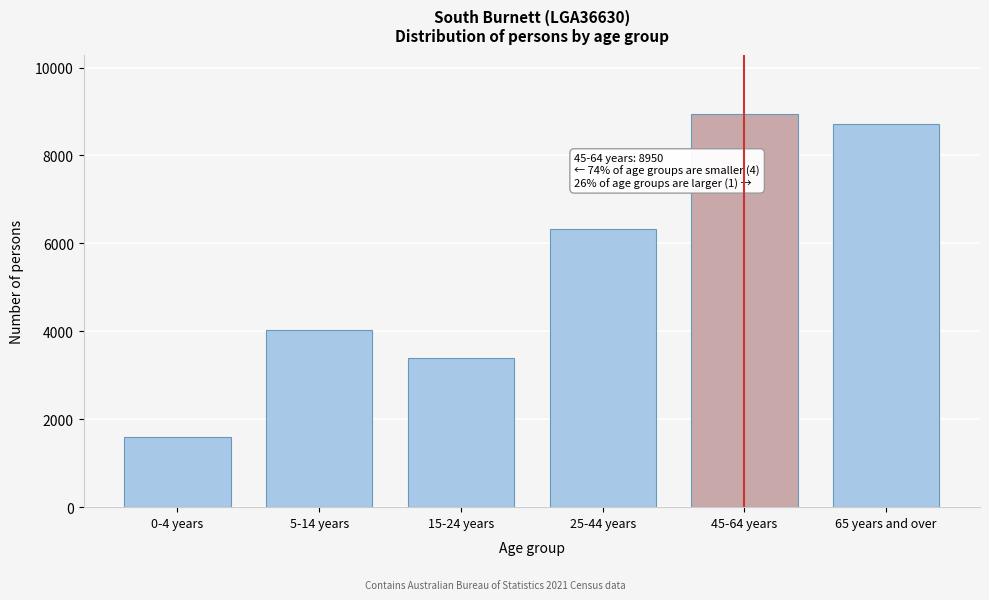

Reading right to left, transcribe all the data shown in this chart.

8713	8950	6323	3386	4019	1604